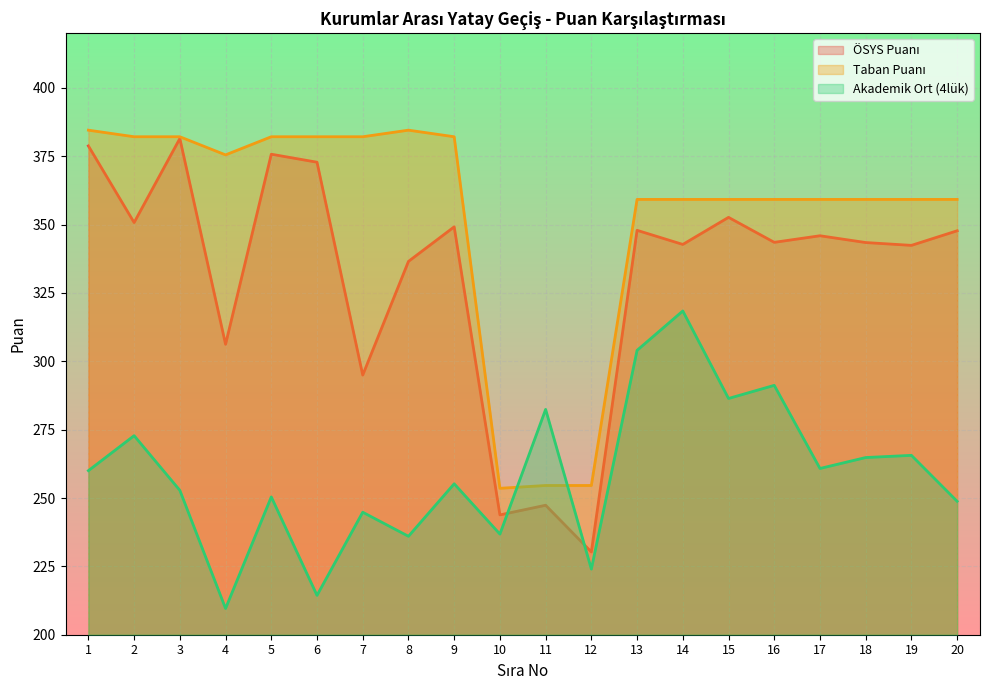

What is the sum of the Taban Puanı values at 20 and 5?

741.3